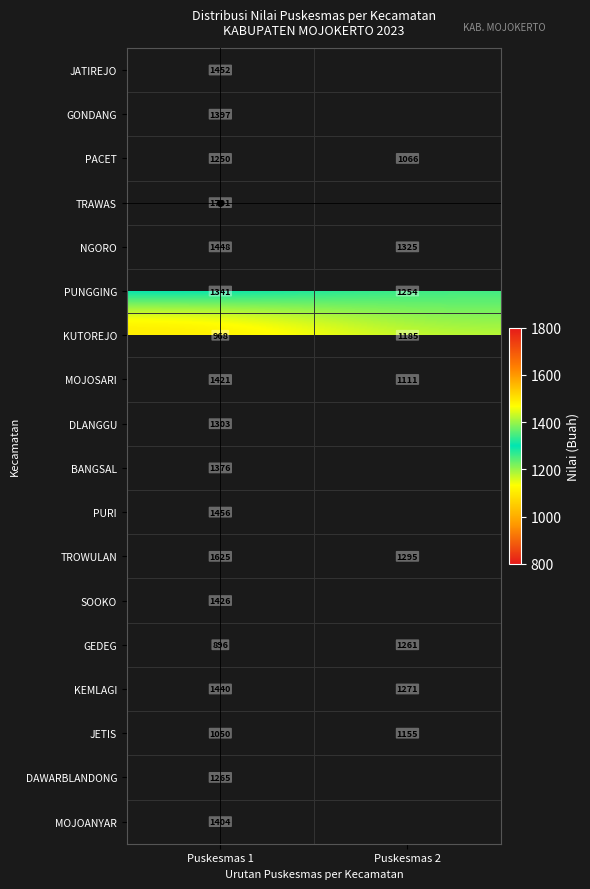

Is the value of JETIS at Puskesmas 1 greater than the value of TROWULAN at Puskesmas 2?

No